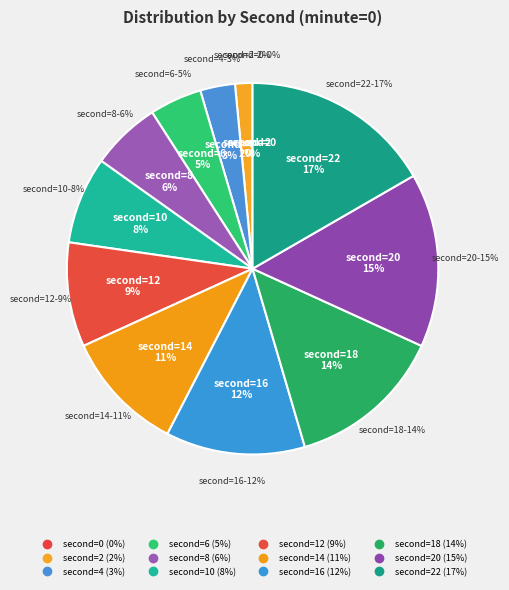

What percentage is the 22 slice, to the nearest percent?

17%